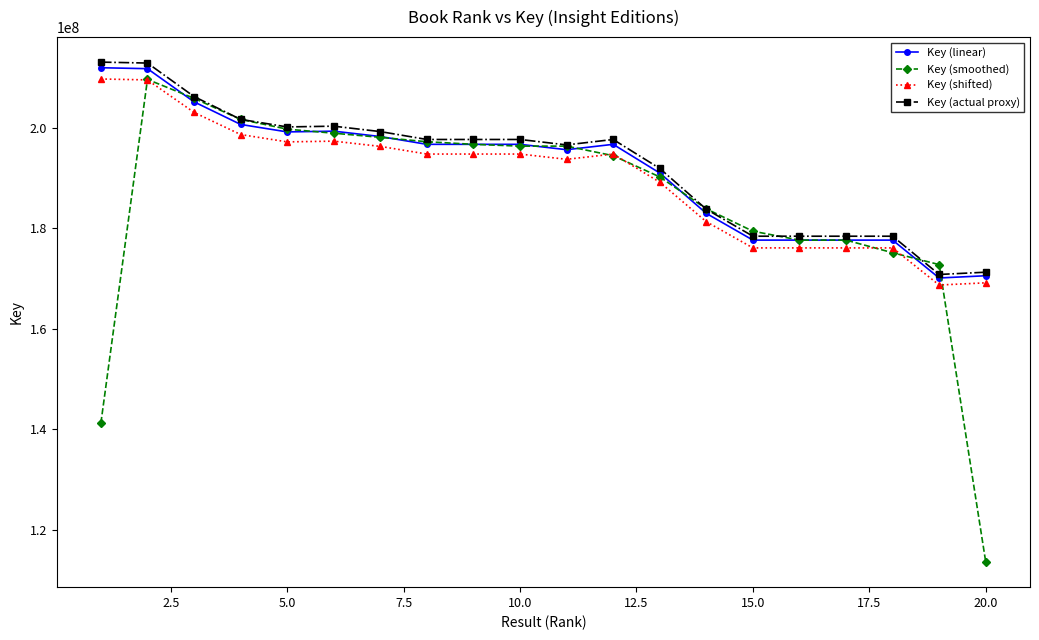

What is the lowest value of the Key (actual proxy) series?

170803164.4